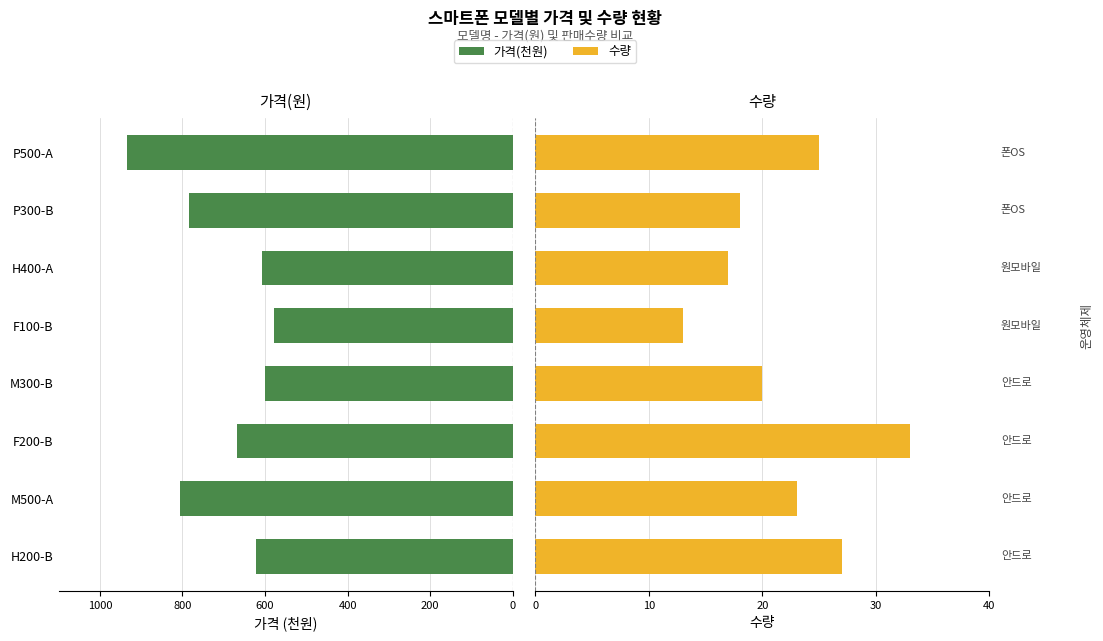

How many groups of bars are there?

8